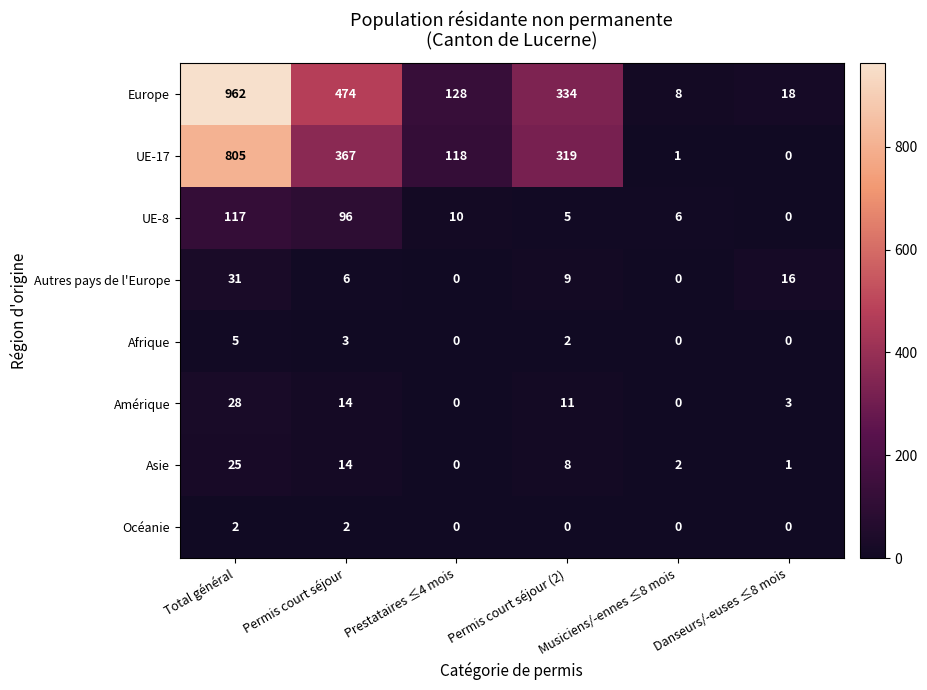

At which label is Europe closest to 485?

Permis court séjour